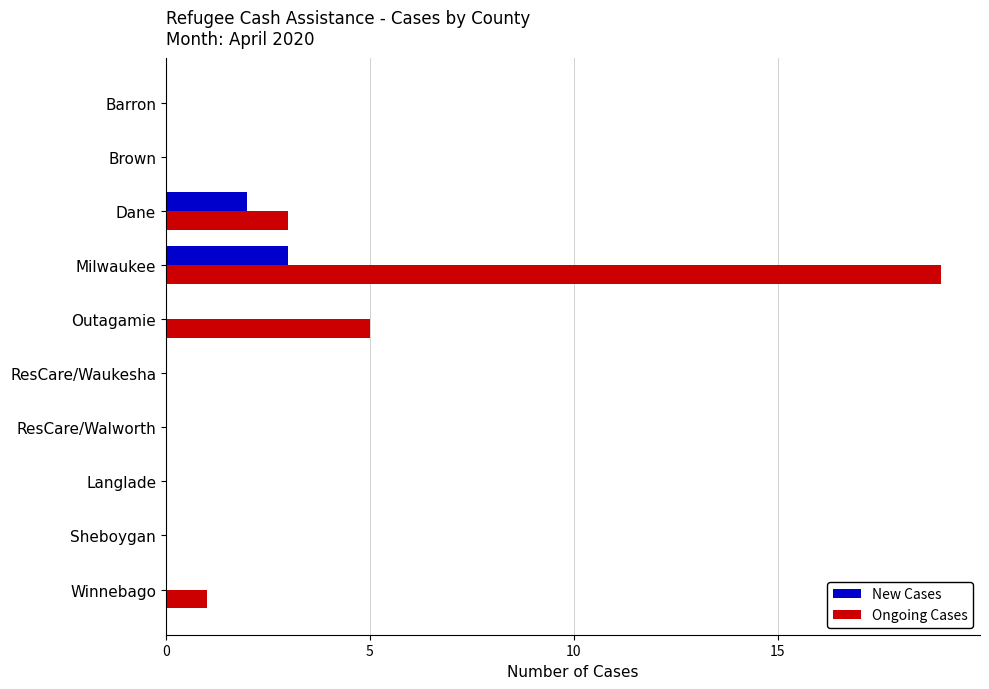

Which category has the highest value in the New Cases series?

Milwaukee